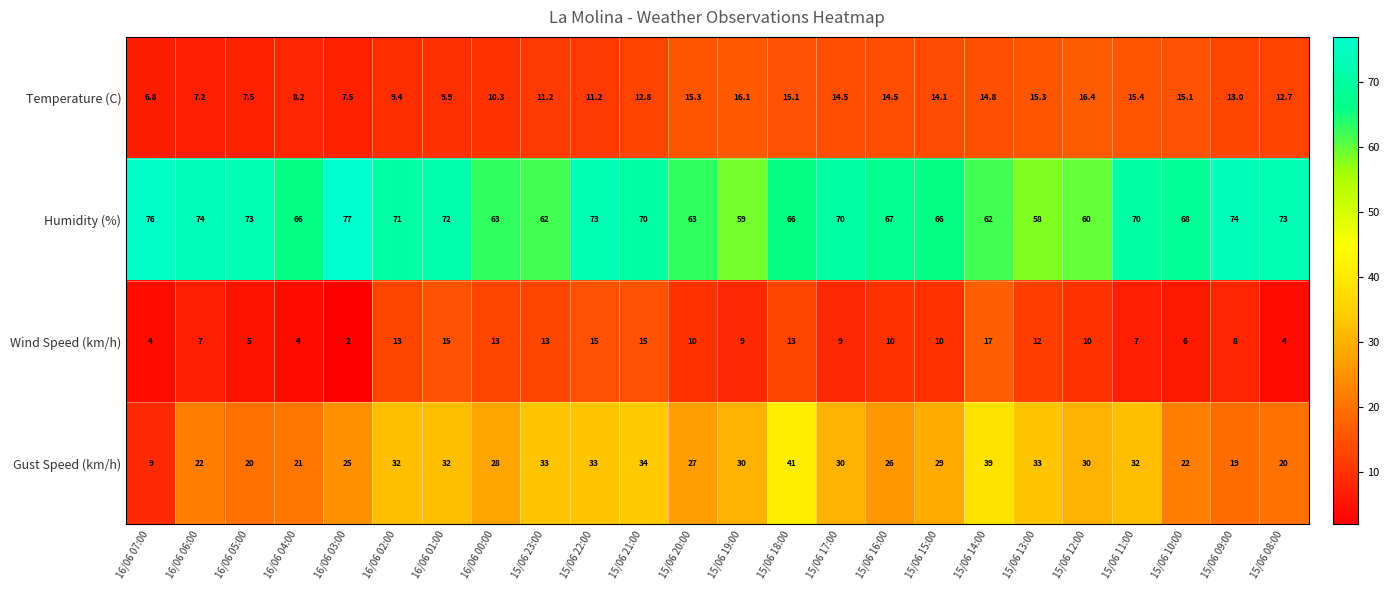

Which series has the widest spread of values?

Gust Speed (km/h)